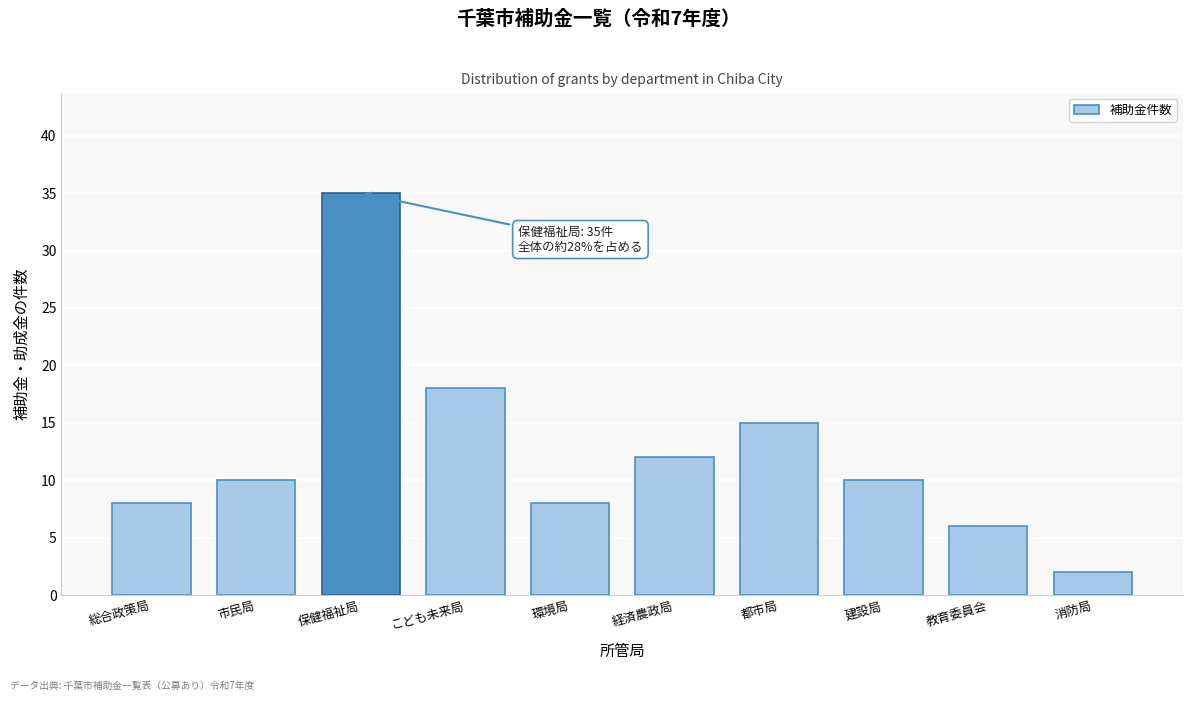

Reading left to right, list all the values displayed in this chart.

総合政策局=8	市民局=10	保健福祉局=35	こども未来局=18	環境局=8	経済農政局=12	都市局=15	建設局=10	教育委員会=6	消防局=2